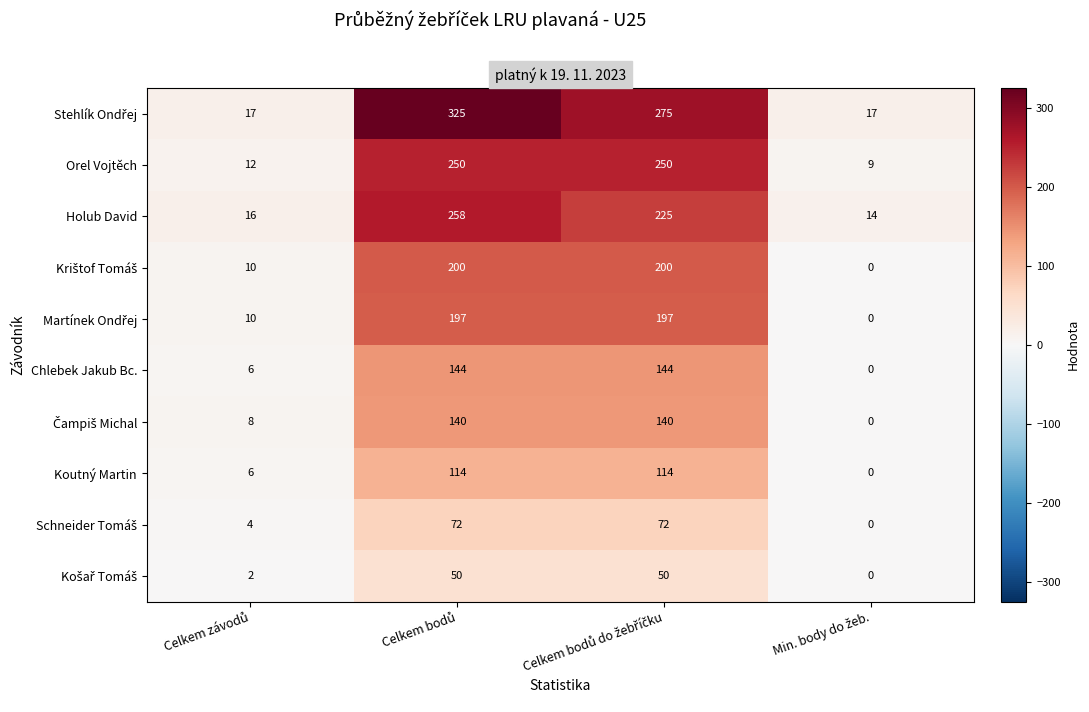

What is the minimum value for Holub David?

14